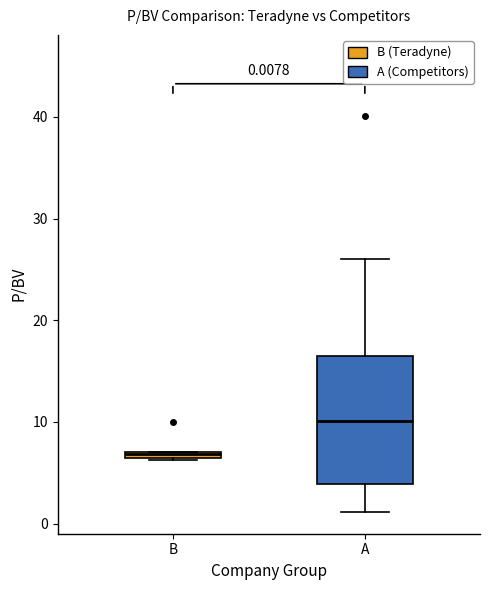

Which box has the highest median line?

A